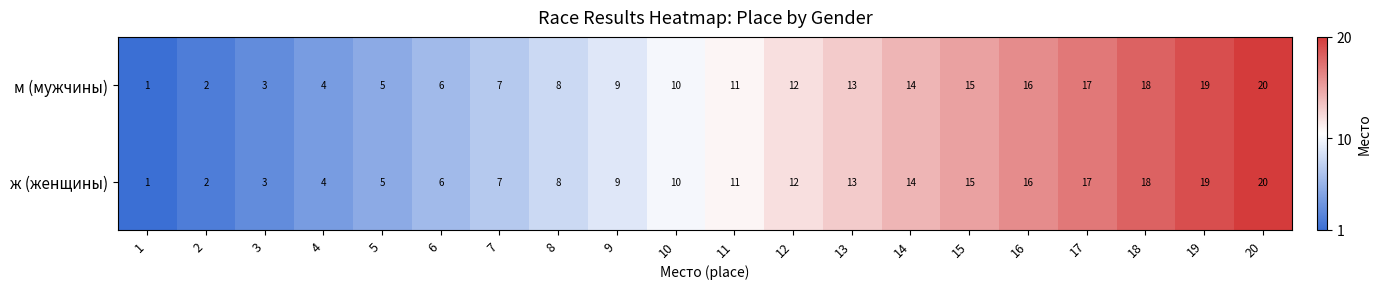

What is the approximate value of ж (женщины) at 8?

8